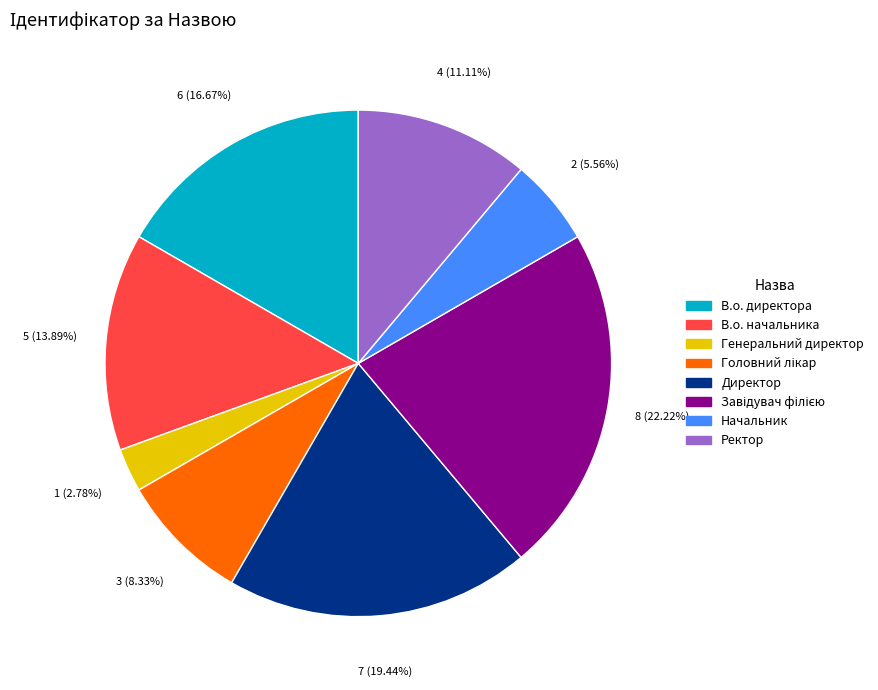

What is the smallest slice in the pie chart?

Генеральний директор